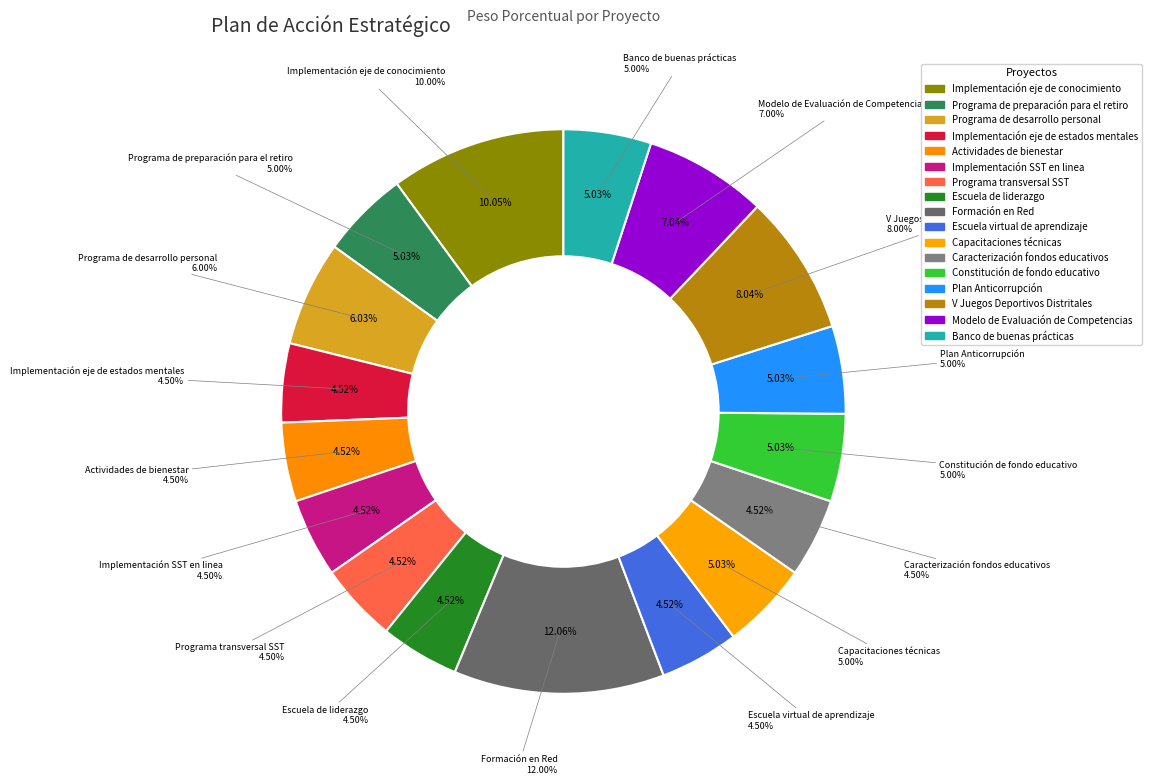

Rank the categories by value from highest to lowest.

Formación en Red, Implementación eje de conocimiento, V Juegos Deportivos Distritales, Modelo de Evaluación de Competencias, Programa de desarrollo personal, Programa de preparación para el retiro, Capacitaciones técnicas, Constitución de fondo educativo, Plan Anticorrupción, Banco de buenas prácticas, Implementación eje de estados mentales, Actividades de bienestar, Implementación SST en linea, Programa transversal SST, Escuela de liderazgo, Escuela virtual de aprendizaje, Caracterización fondos educativos